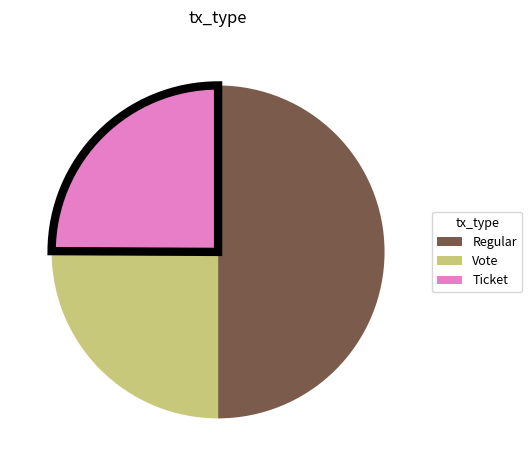

The Regular slice represents 50% of the pie. True or false?

True